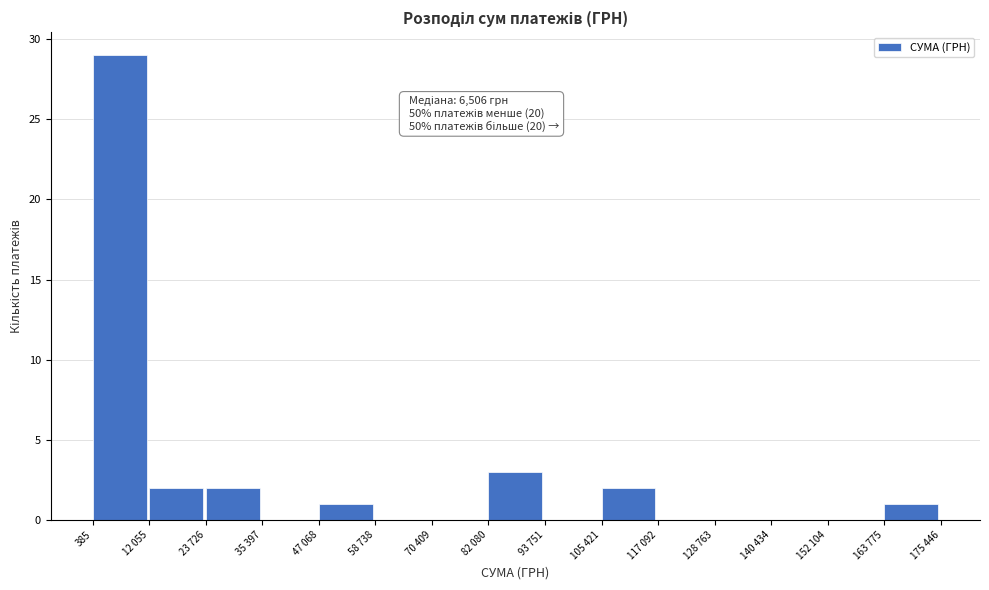

Reading right to left, extract all data points from this chart.

163 775=1	152 104=0	140 434=0	128 763=0	117 092=0	105 421=2	93 751=0	82 080=3	70 409=0	58 738=0	47 068=1	35 397=0	23 726=2	12 055=2	385=29